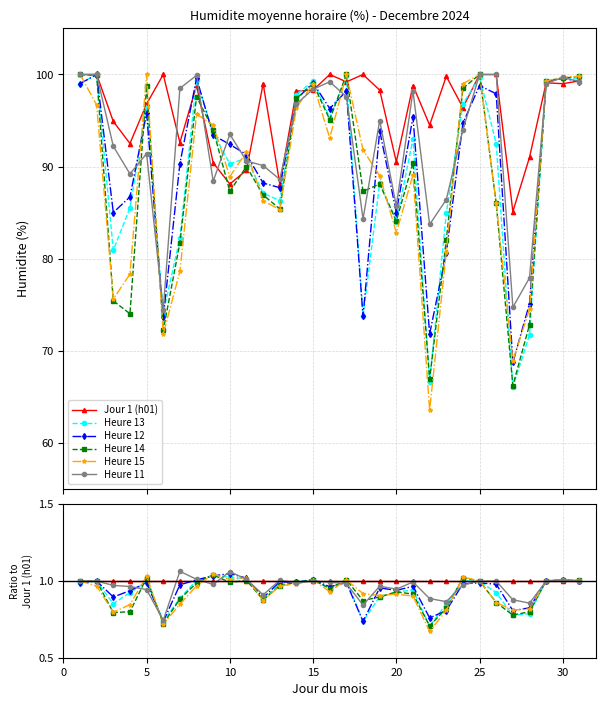

How many intersections are there between Jour 1 (h01) and Heure 13?

9